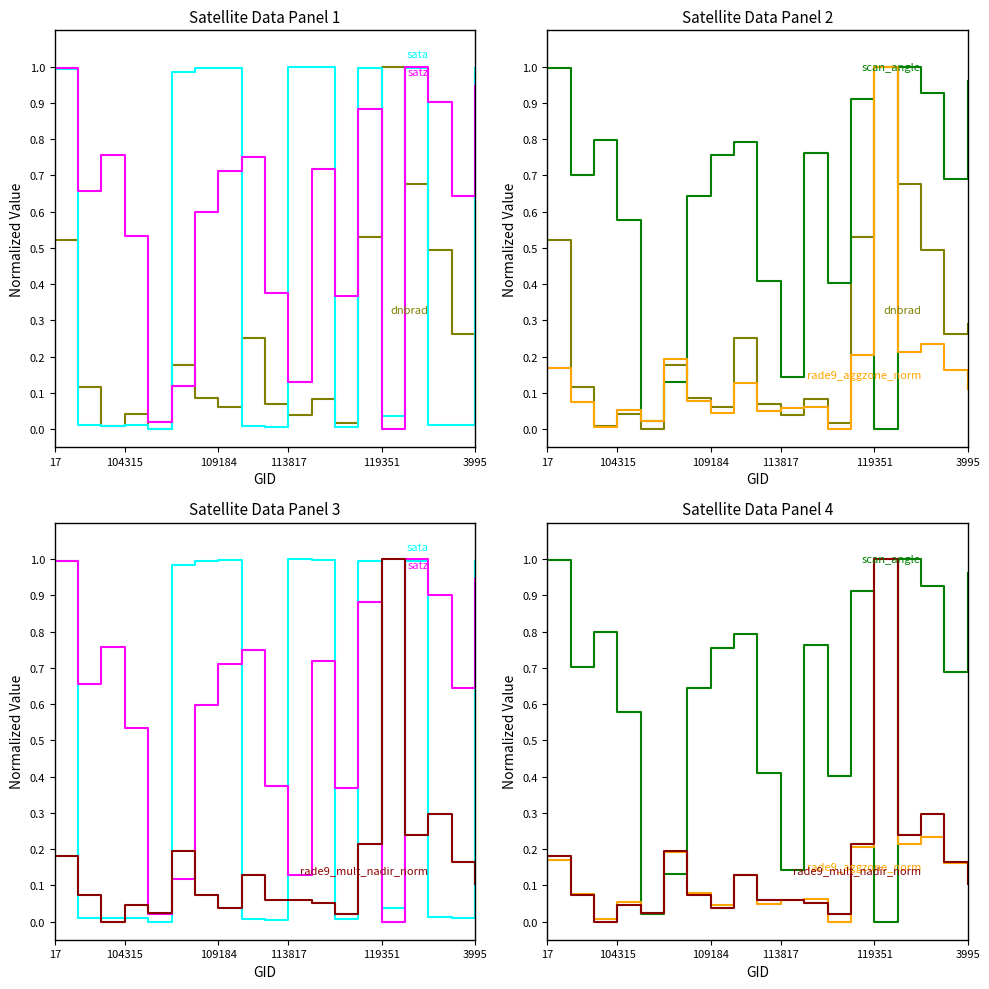

What is the sum of all rade9_mult_nadir_norm values?

3.0